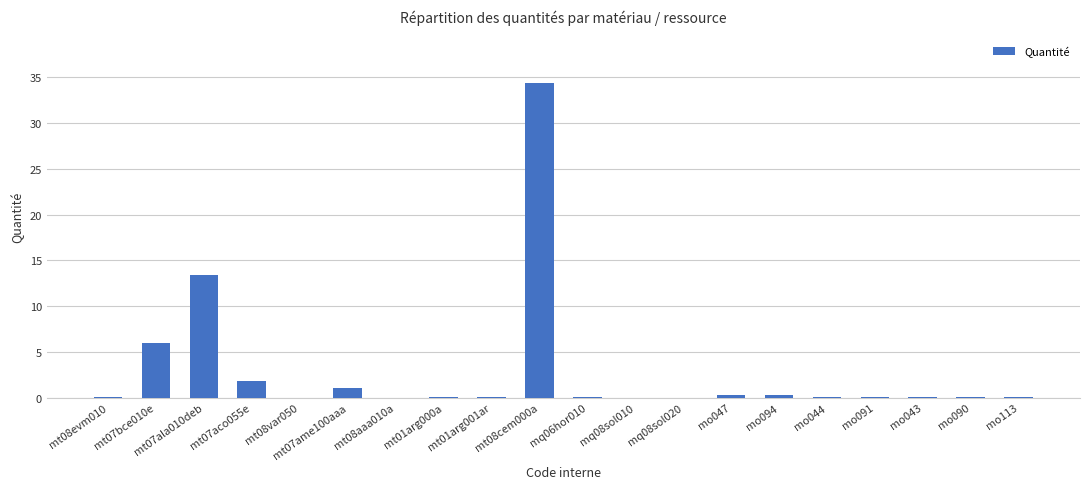

The chart shows a value of 0.0 at mt08aaa010a. True or false?

True